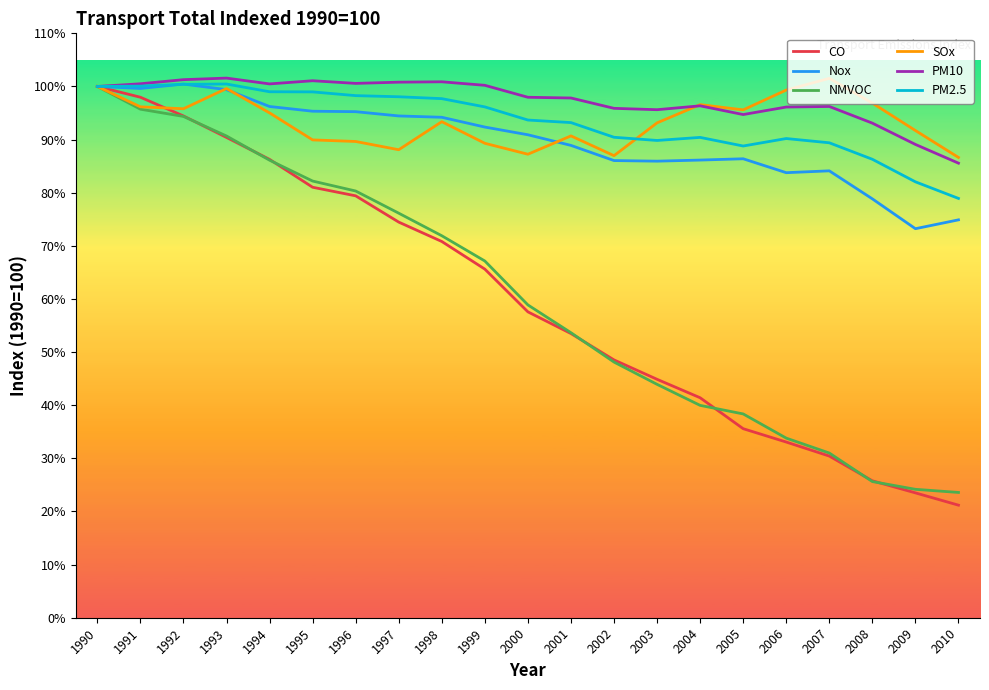

What is the minimum value for PM2.5?

78.9